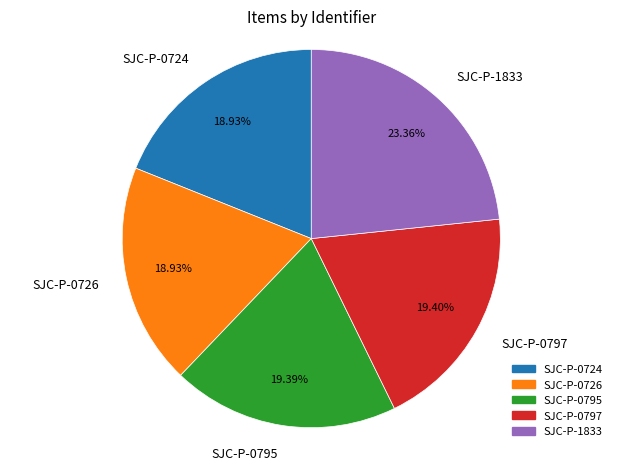

How many slices are in this pie chart?

5